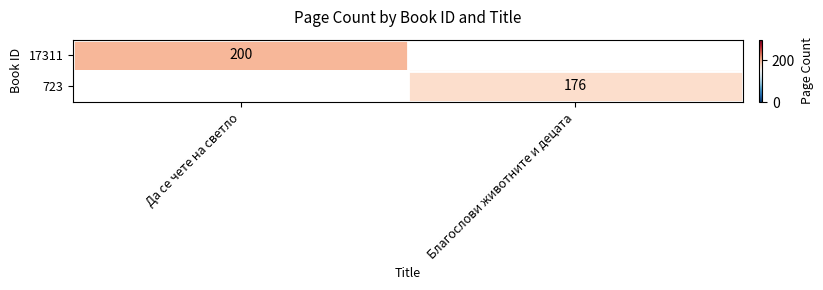

Is the value of 17311 at Да се чете на светло greater than the value of 723 at Благослови животните и децата?

Yes